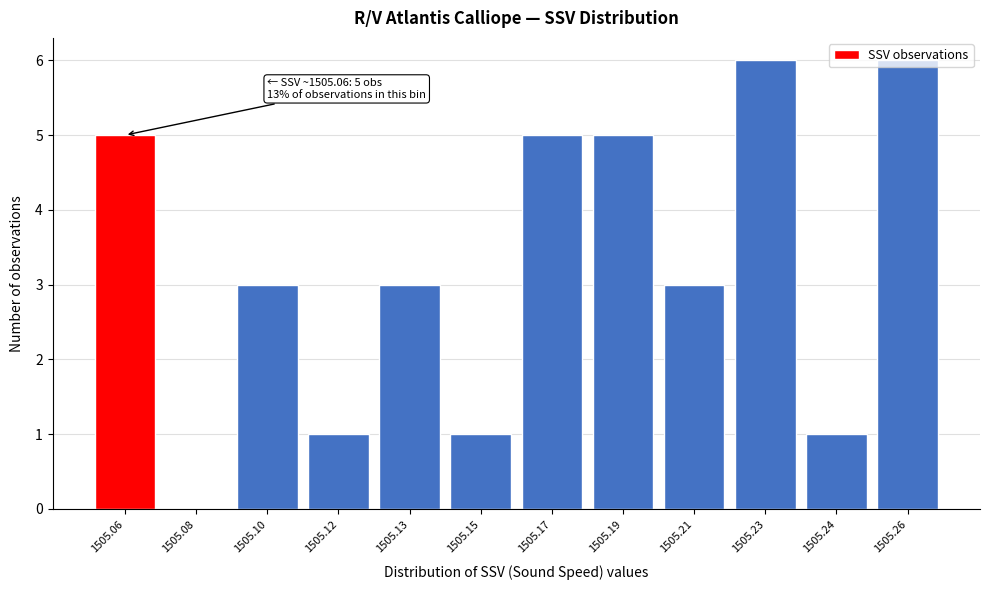

What is the change in value from 1505.10 to 1505.19?

+2